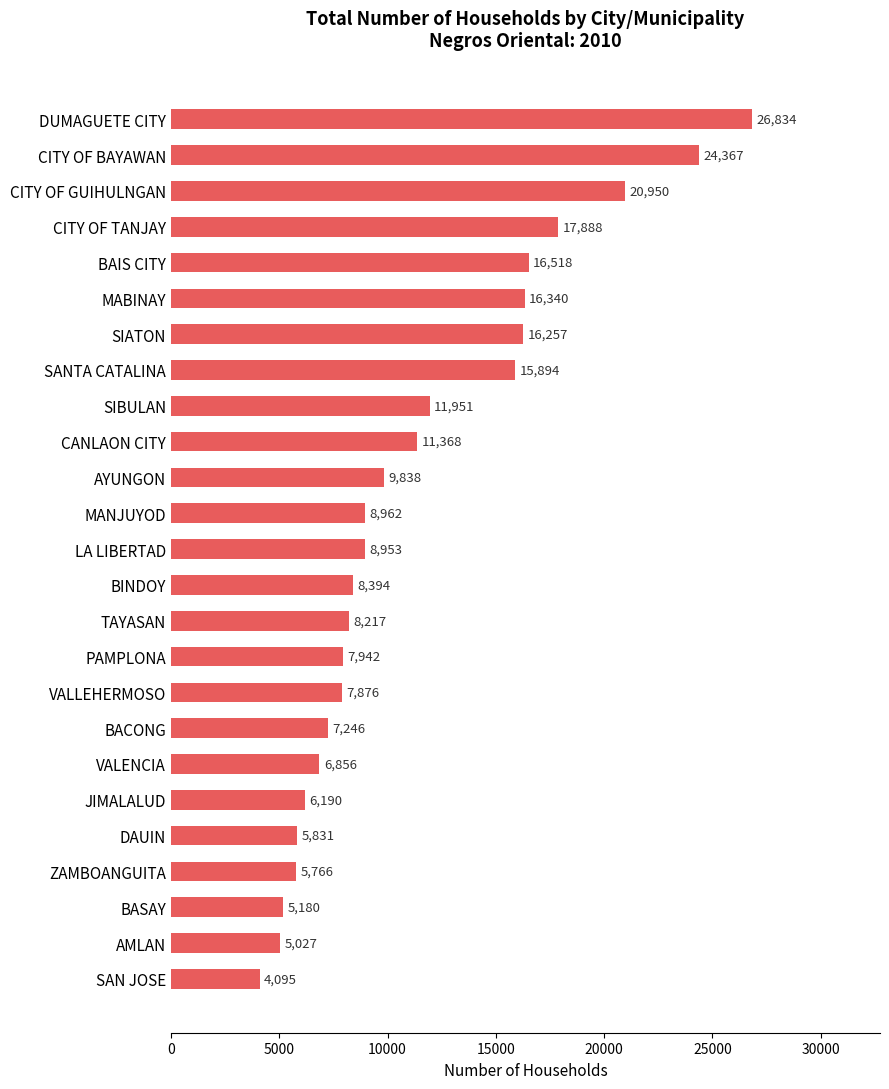

Between DAUIN and PAMPLONA, which is larger?

PAMPLONA